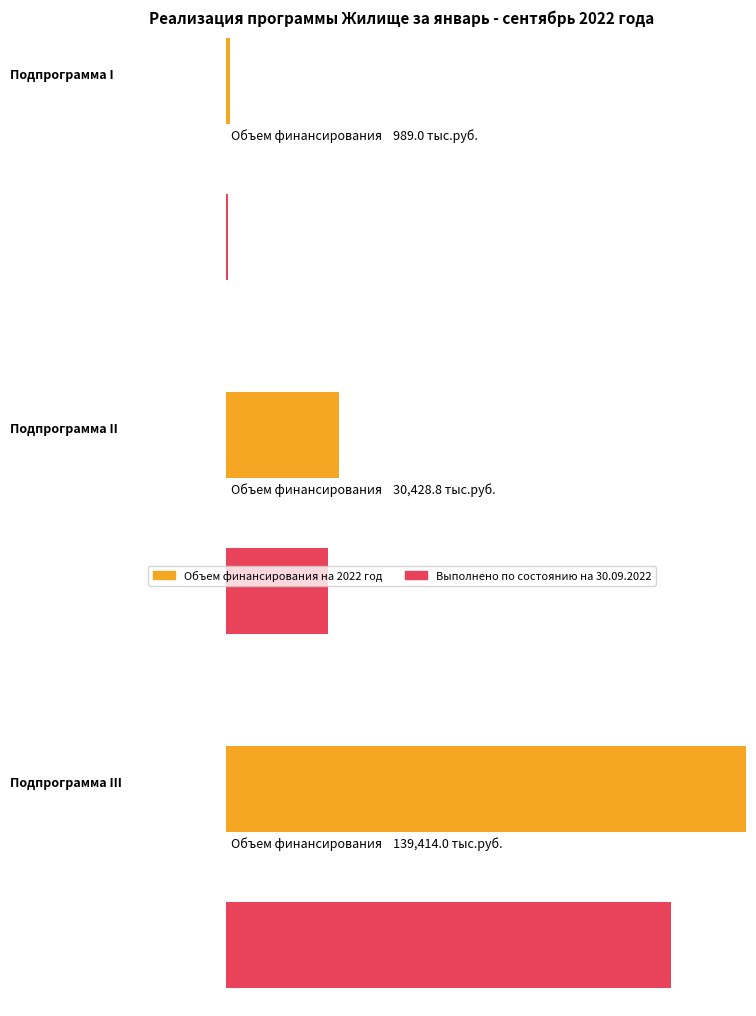

At Подпрограмма III, list the series in order from smallest to largest.

Выполнено по состоянию на 30.09.2022, Объем финансирования на 2022 год